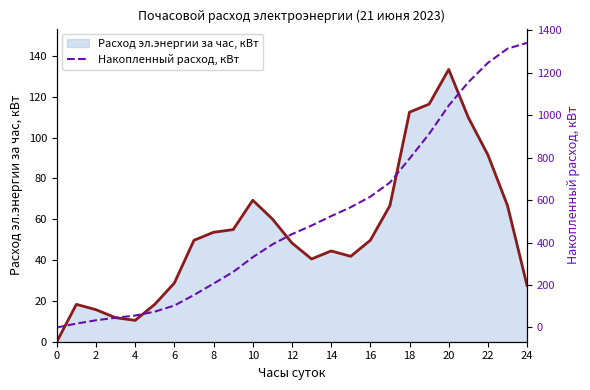

What is the highest value of the Расход эл.энергии за час, кВт series?

133.3